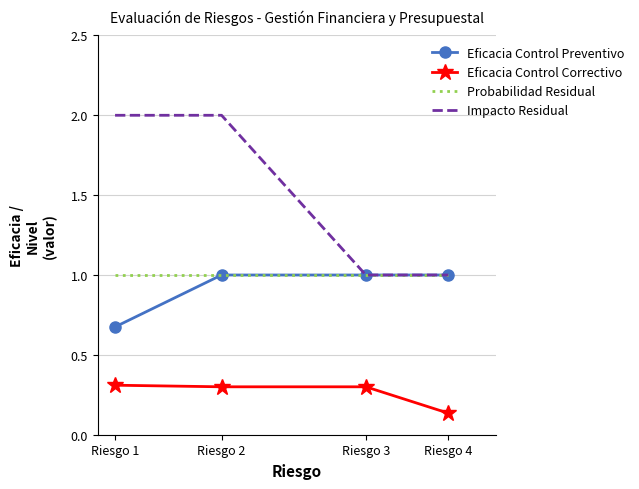

Count the number of data series in this chart.

4